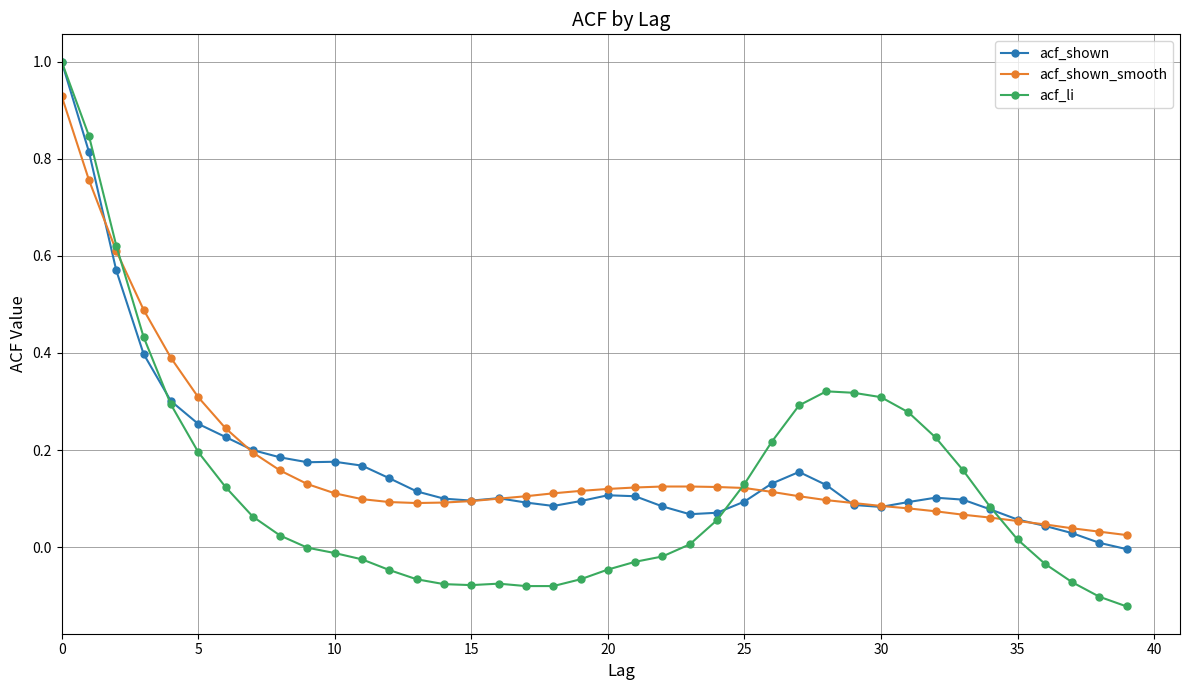

What is the maximum value shown in the chart?

1.0